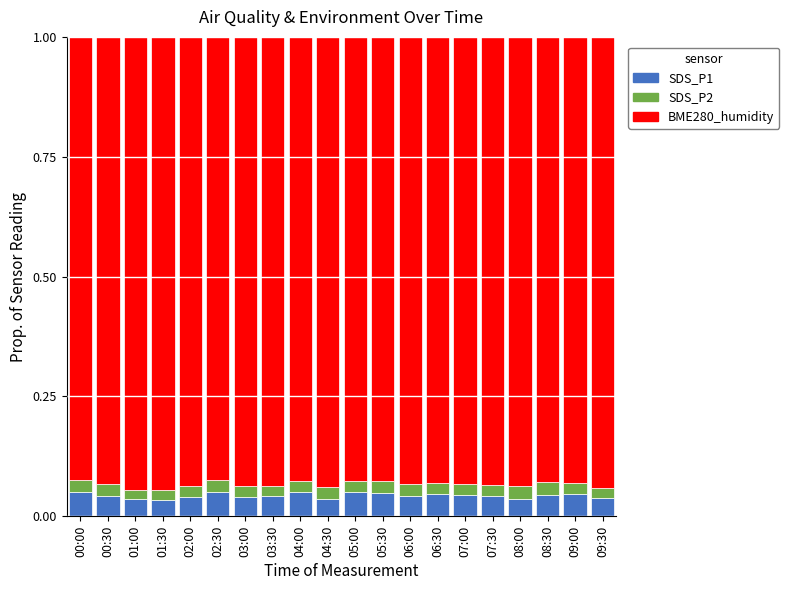

At 03:30, list the series in order from smallest to largest.

SDS_P2, SDS_P1, BME280_humidity